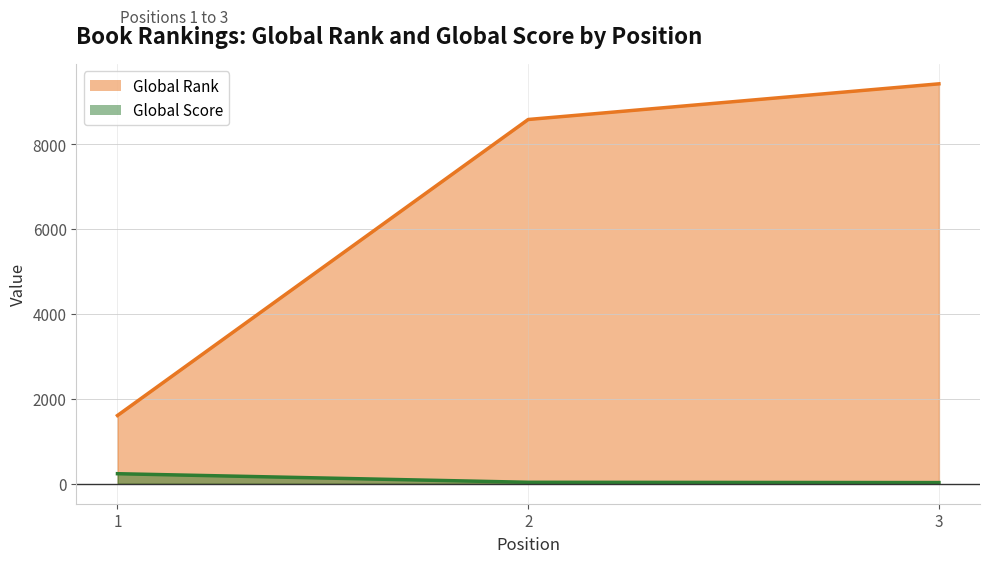

True or false: Global Score has a value of 27 at 3.

True